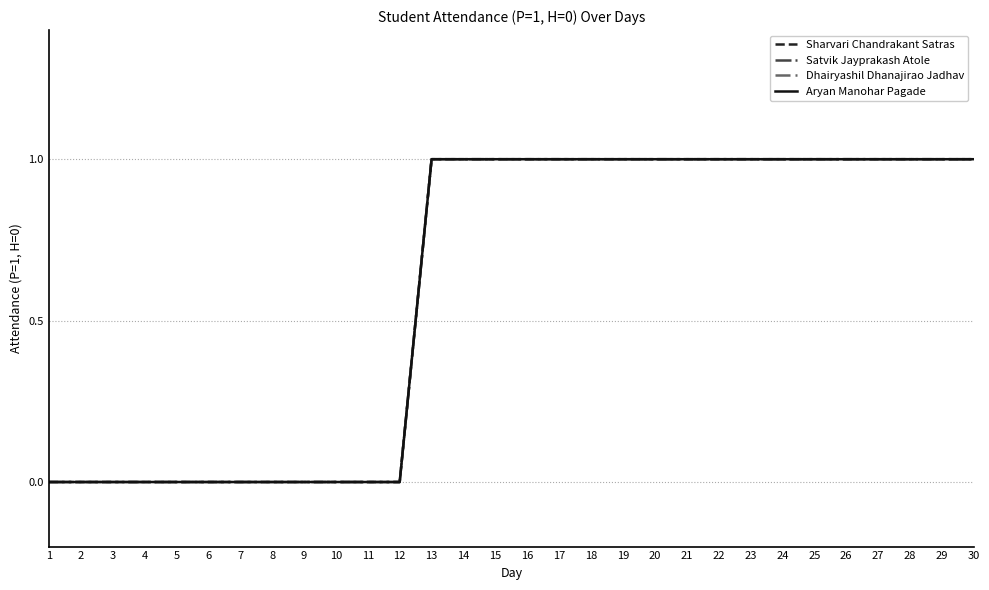

What is the difference between the maximum and minimum values in the Sharvari Chandrakant Satras series?

1